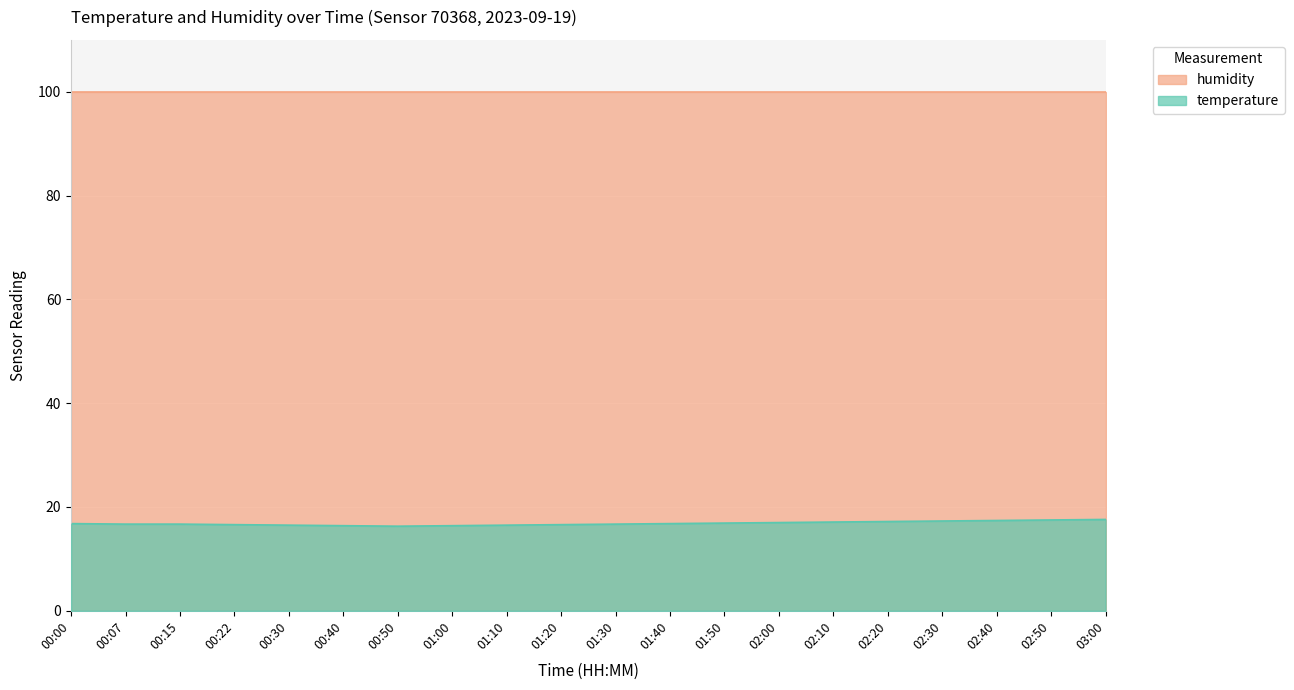

What is the difference between the values at 02:50 and 01:10?

1.0